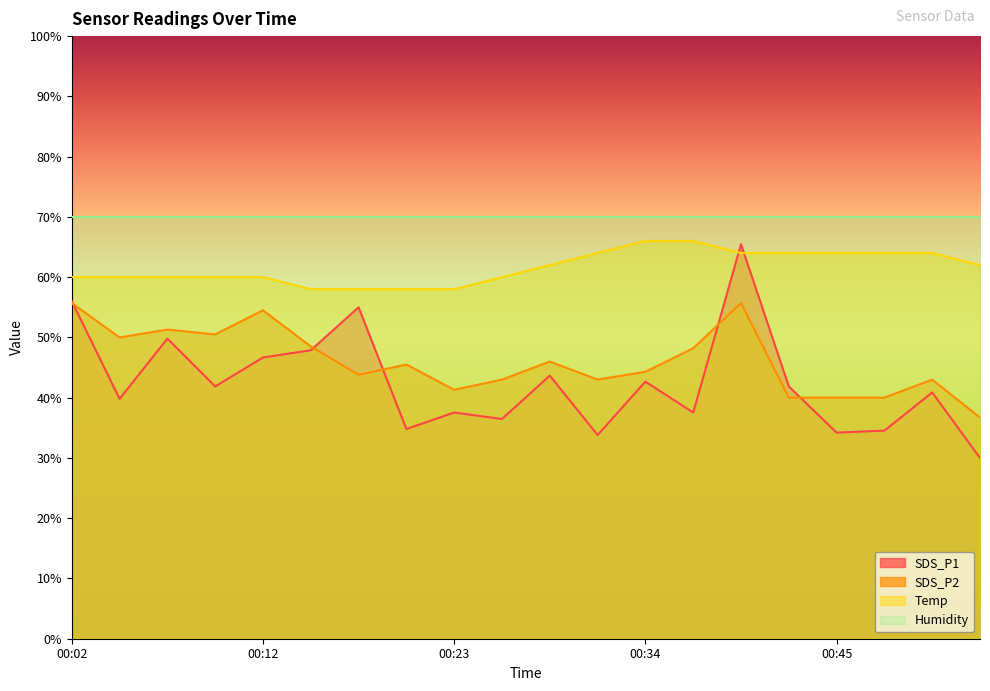

List the labels in order of SDS_P2 value, smallest first.

00:53, 00:42, 00:45, 00:48, 00:23, 00:25, 00:31, 00:50, 00:17, 00:34, 00:20, 00:28, 00:37, 00:15, 00:04, 00:09, 00:07, 00:12, 00:02, 00:39